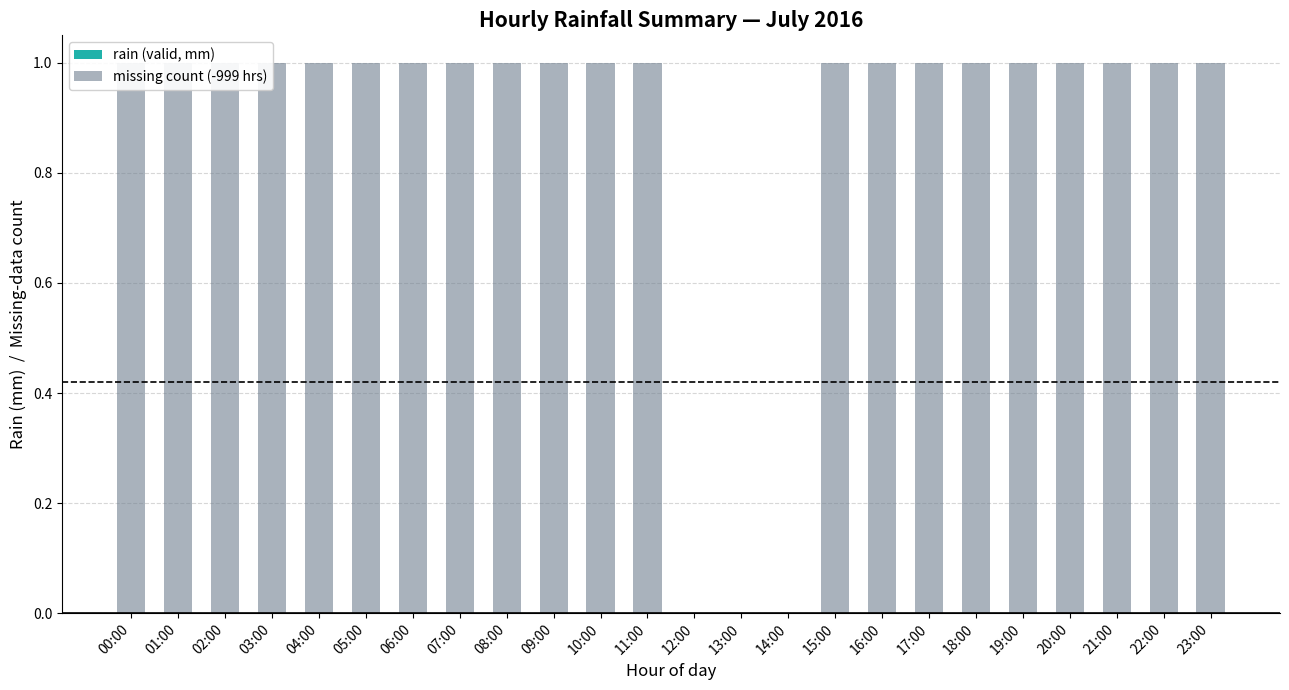

Reading left to right, list all the values displayed in this chart.

rain (valid, mm): 0	0	0	0	0	0	0	0	0	0	0	0	0	0	0	0	0	0	0	0	0	0	0	0
missing count (-999 hrs): 1	1	1	1	1	1	1	1	1	1	1	1	0	0	0	1	1	1	1	1	1	1	1	1